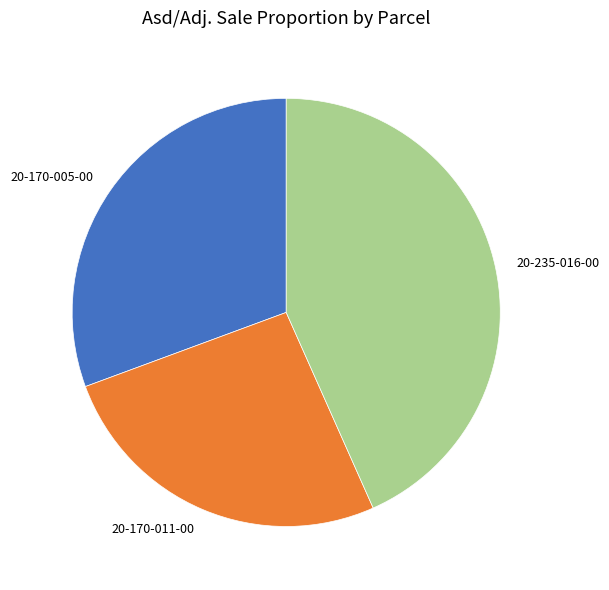

Between 20-170-011-00 and 20-235-016-00, which is larger?

20-235-016-00